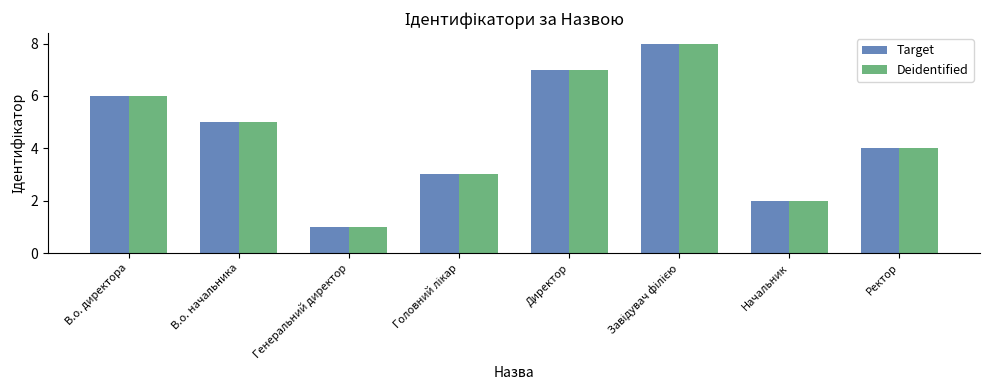

What is the sum of all Deidentified values?

36